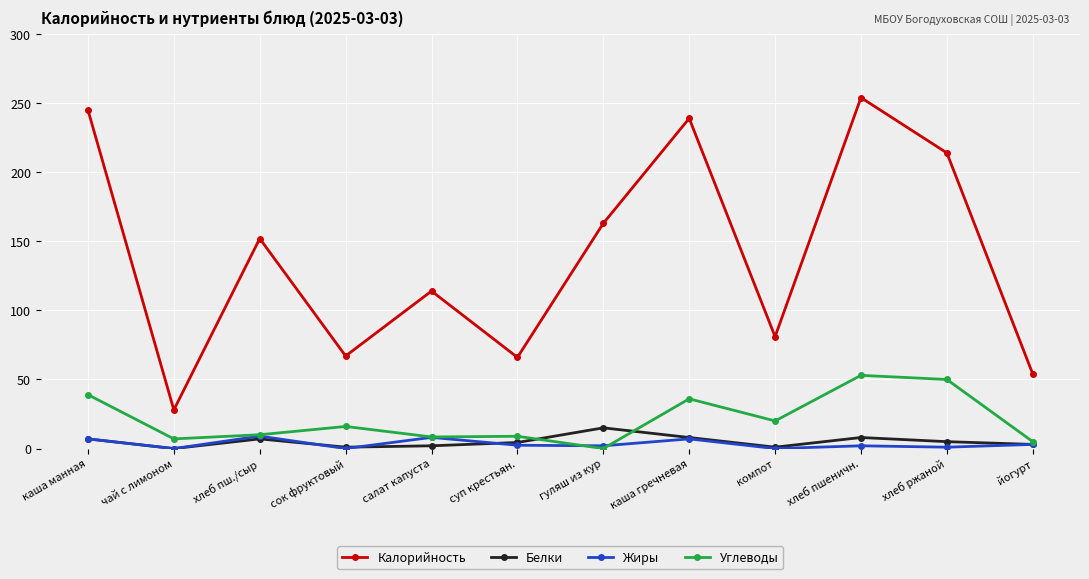

What is the label of the 6th point from the left?

суп крестьян.